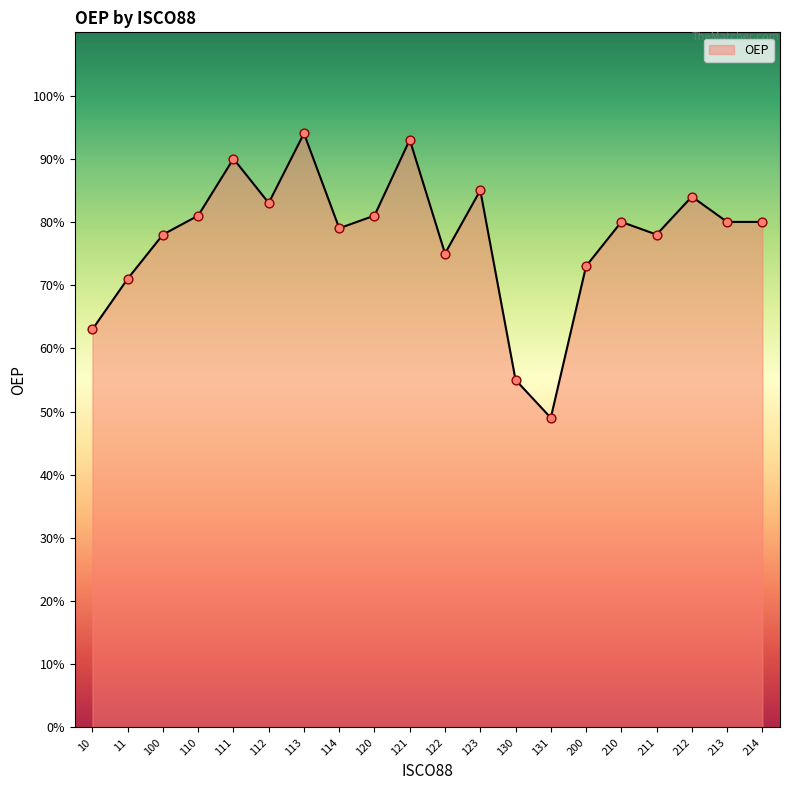

Which has a higher value, 210 or 100?

210